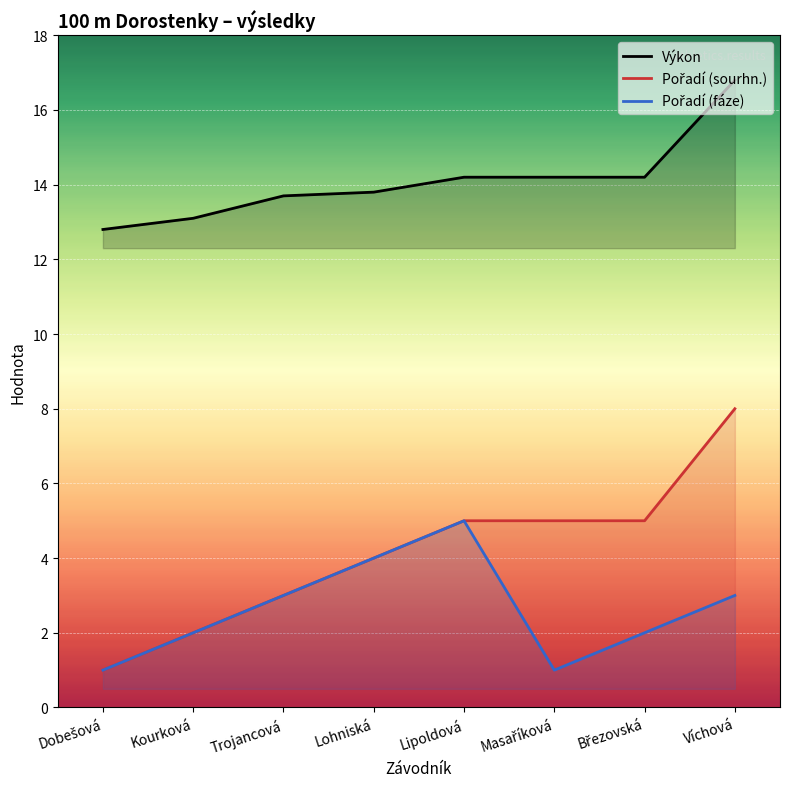

Reading left to right, list all the values displayed in this chart.

Výkon: Dobešová=12.8	Kourková=13.1	Trojancová=13.7	Lohniská=13.8	Lipoldová=14.2	Masaříková=14.2	Březovská=14.2	Víchová=16.8
Pořadí (sourhn.): Dobešová=1.0	Kourková=2.0	Trojancová=3.0	Lohniská=4.0	Lipoldová=5.0	Masaříková=5.0	Březovská=5.0	Víchová=8.0
Pořadí (fáze): Dobešová=1.0	Kourková=2.0	Trojancová=3.0	Lohniská=4.0	Lipoldová=5.0	Masaříková=1.0	Březovská=2.0	Víchová=3.0